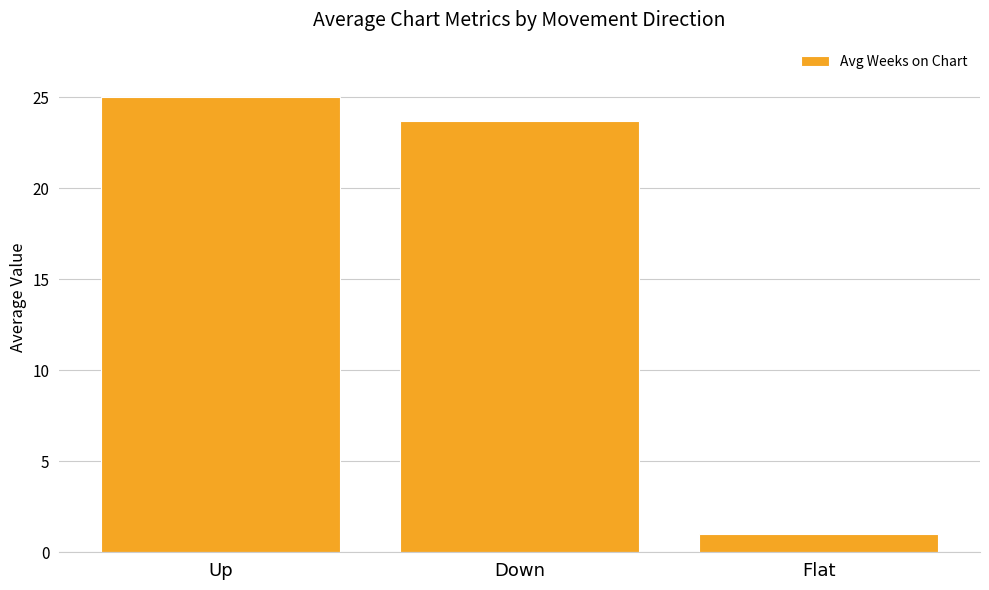

At which category does the chart reach its minimum across all series?

Flat